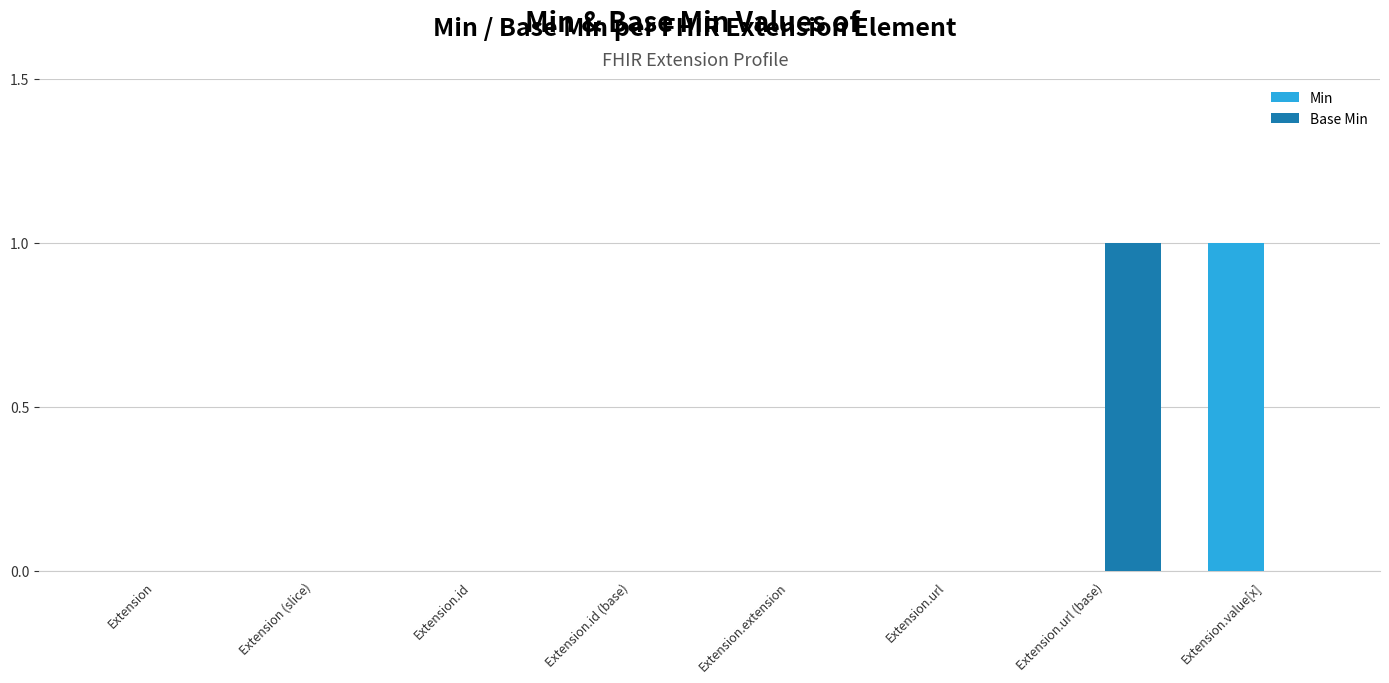

The Base Min series shows 0 at Extension.extension. True or false?

True